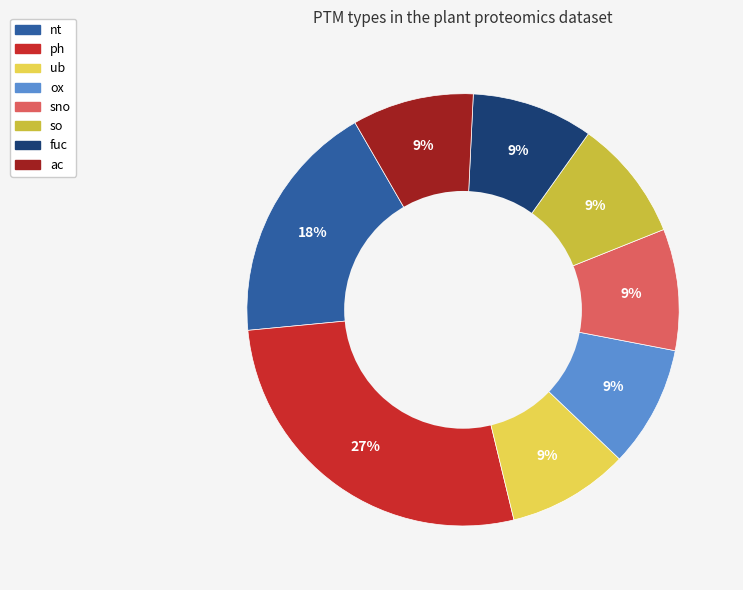

Do fuc and ph together represent more than half of the pie?

No